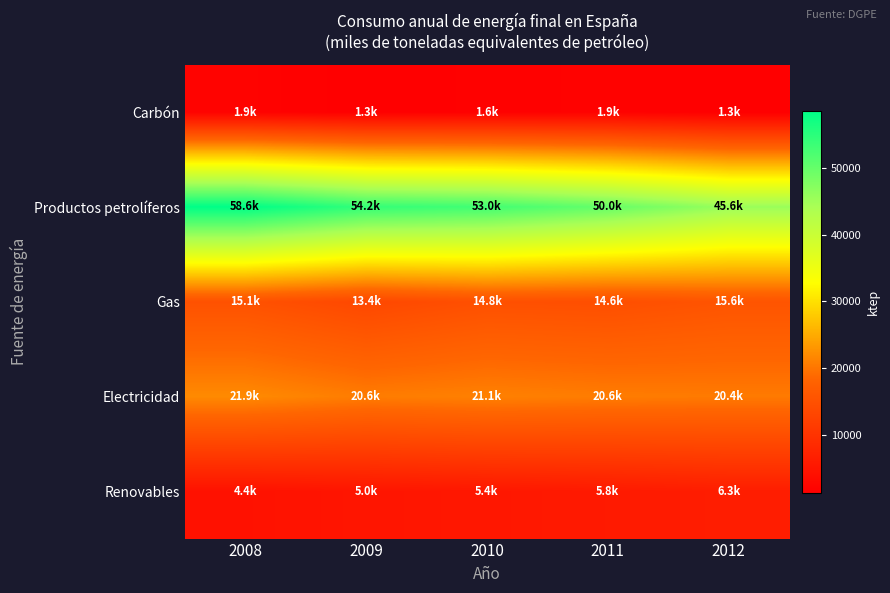

At how many categories does at least one series exceed 10890?

5